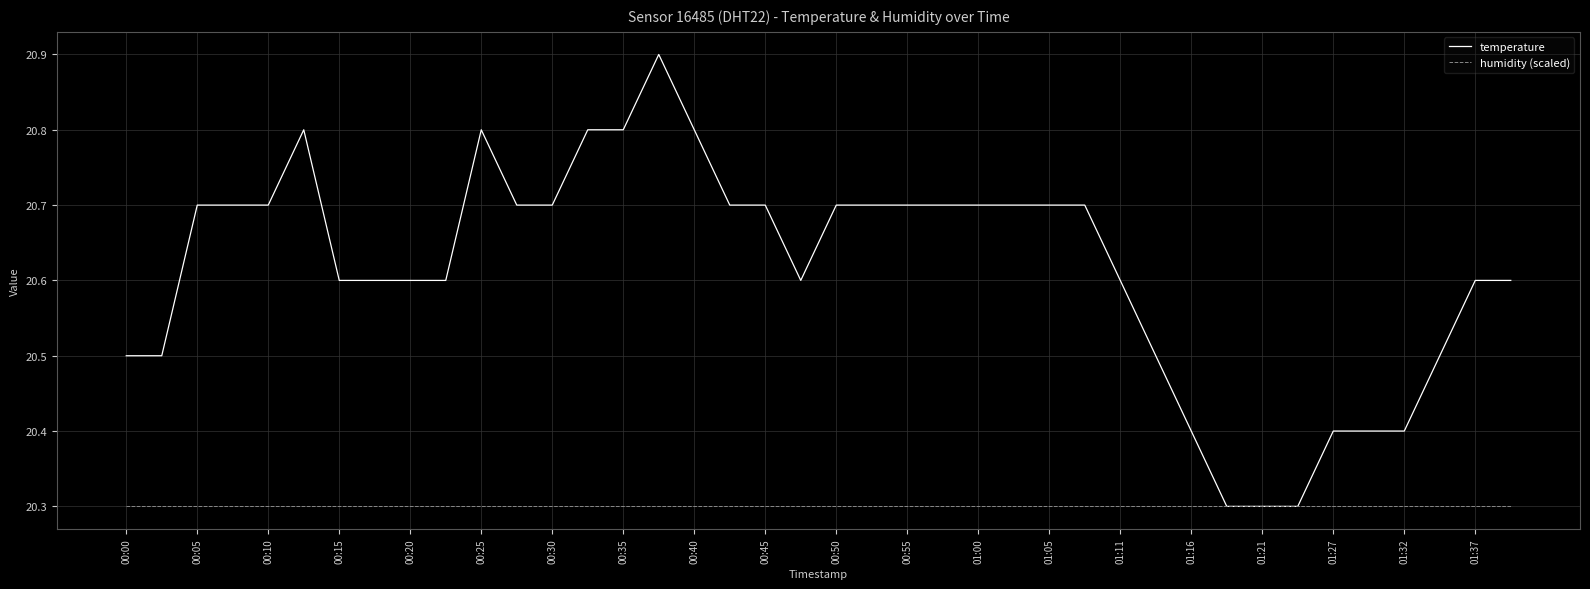

What is the lowest value of the temperature series?

20.3